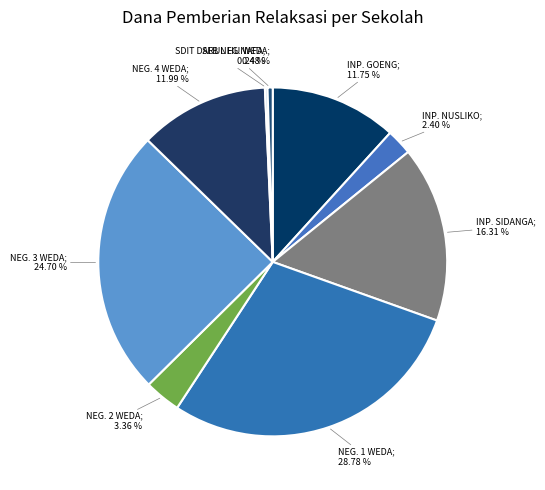

What is the largest slice in the pie chart?

SD NEGERI 1 WEDA